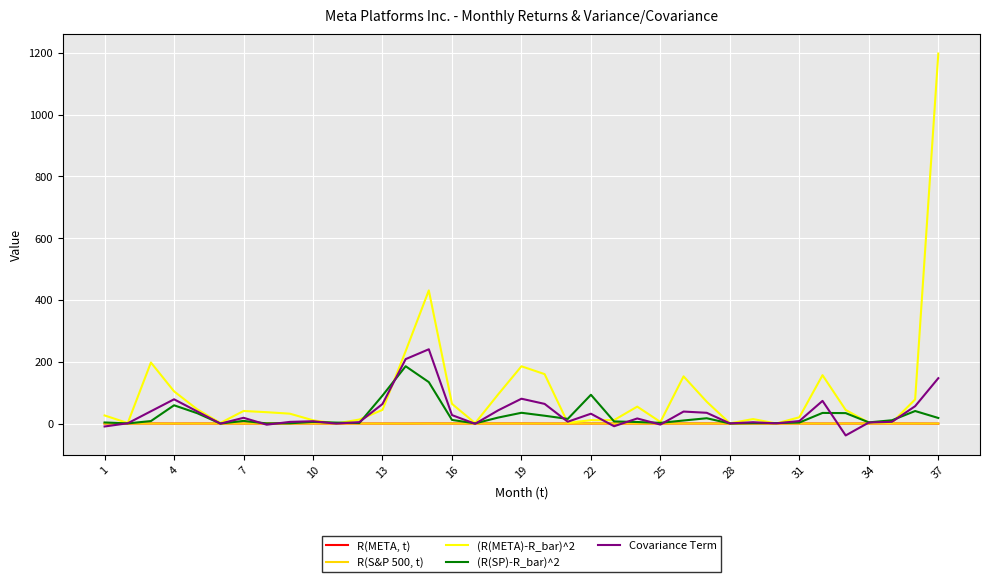

Which series has the largest range (max minus min)?

(R(META)-R_bar)^2